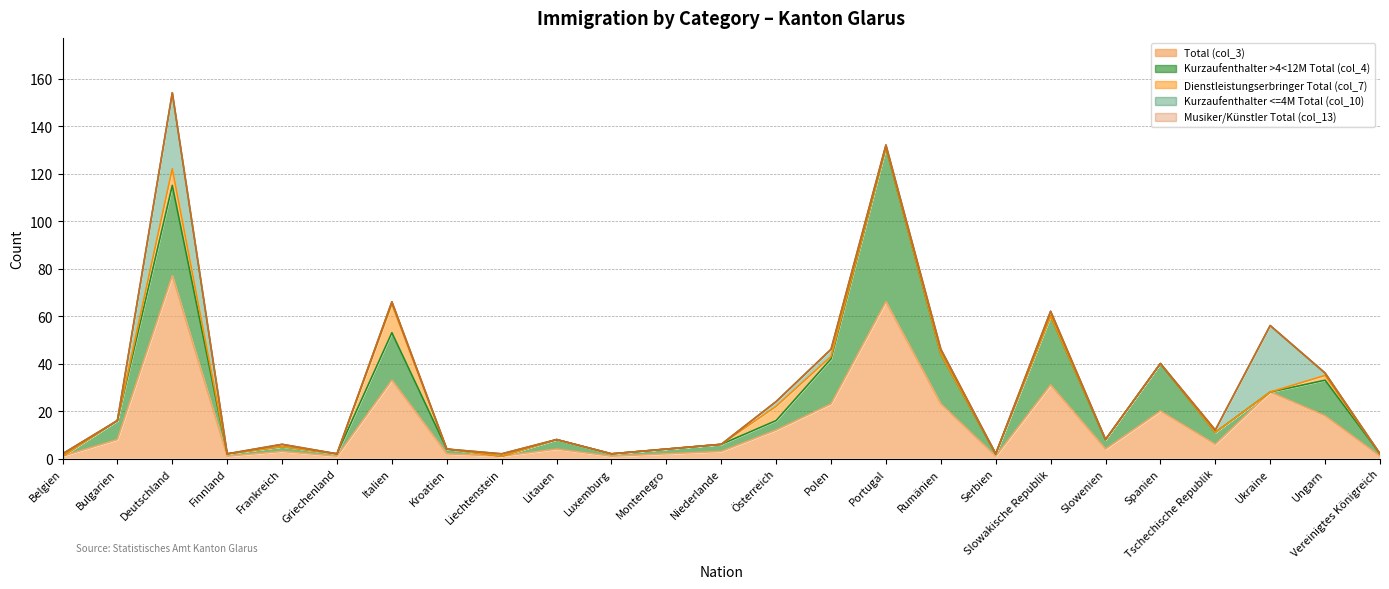

What position from the left is Ungarn?

24